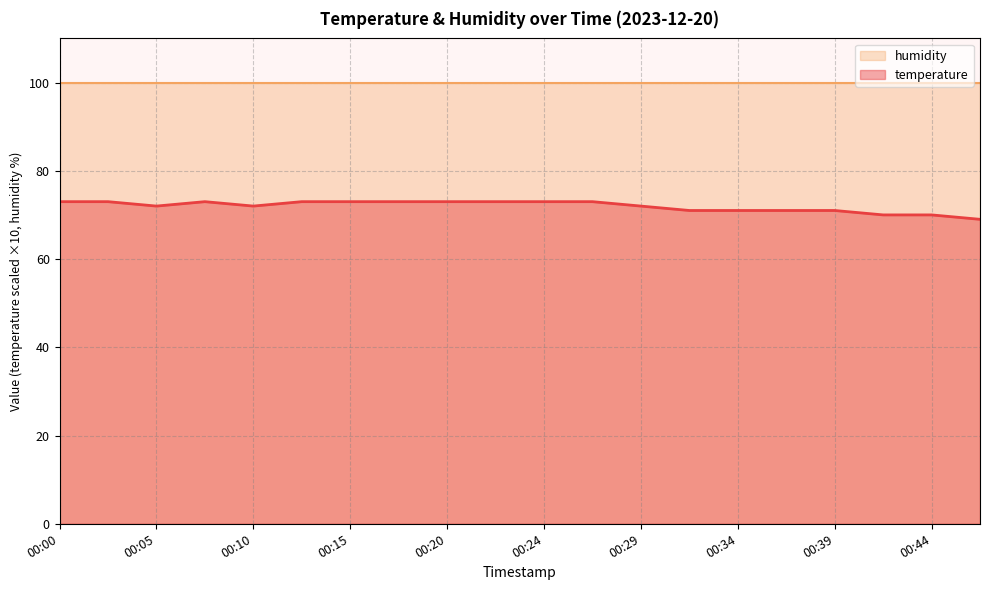

Reading left to right, extract all data points from this chart.

73	73	72	73	72	73	73	73	73	73	73	73	72	71	71	71	71	70	70	69